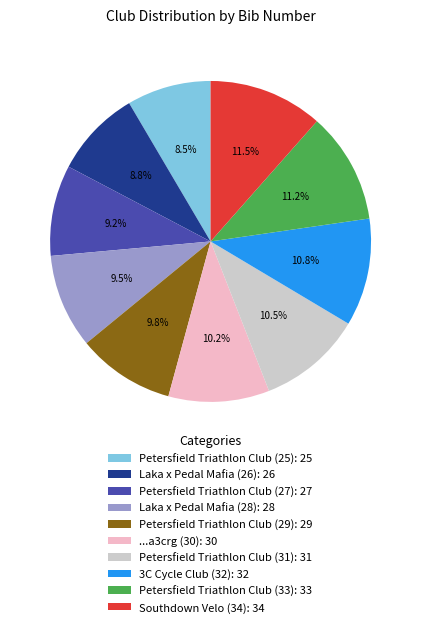

What percentage is NOT represented by 3C Cycle Club (32)?

89.2%